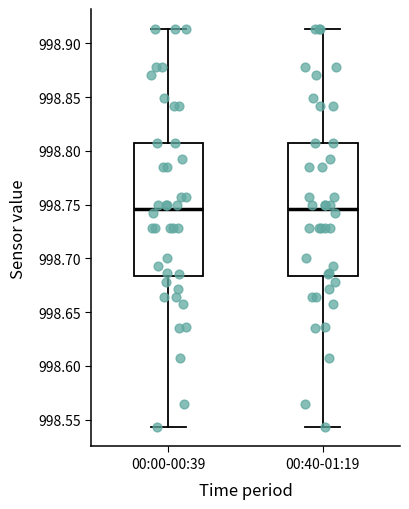

Reading left to right, transcribe this box plot: for each box, give where its median line is, the range the box spans, and where its two whiskers end, as read against the y-axis. The values are not printed on the chart, so give them approximately, as read against the axis.

00:00-00:39: median 998.745, box 998.685 to 998.805, whiskers 998.545 to 998.915
00:40-01:19: median 998.745, box 998.685 to 998.805, whiskers 998.545 to 998.915